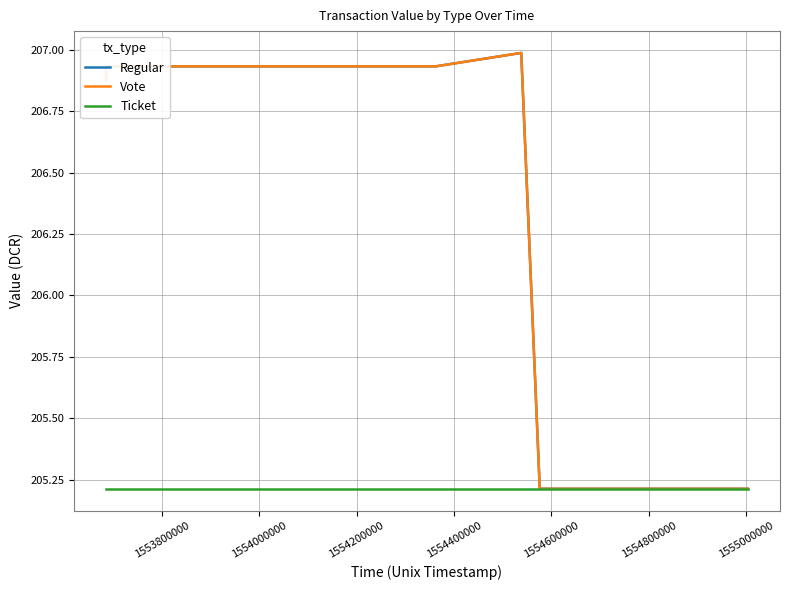

Rank the series by their maximum value, from lowest to highest.

Ticket, Regular, Vote